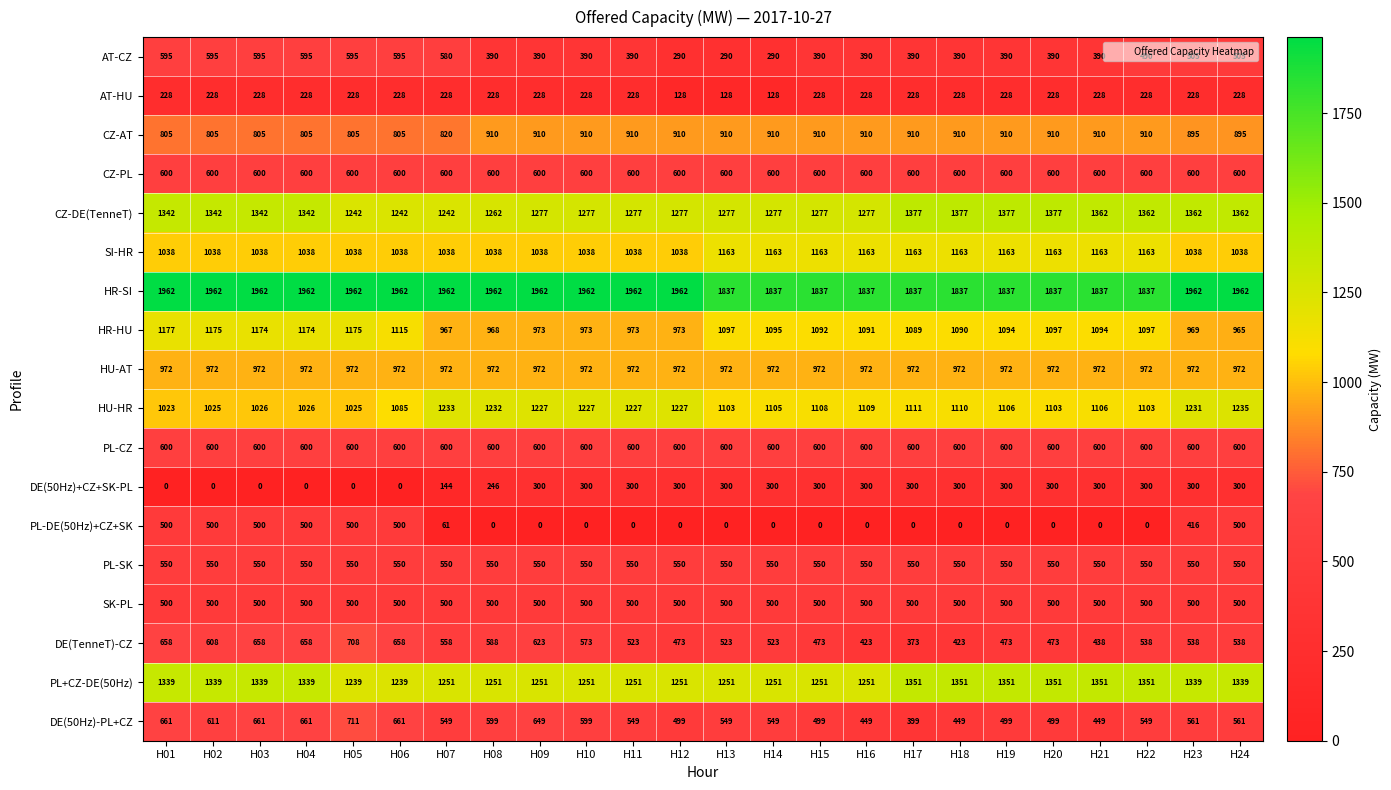

What is the sum of the PL+CZ-DE(50Hz) values at H02 and H05?

2578